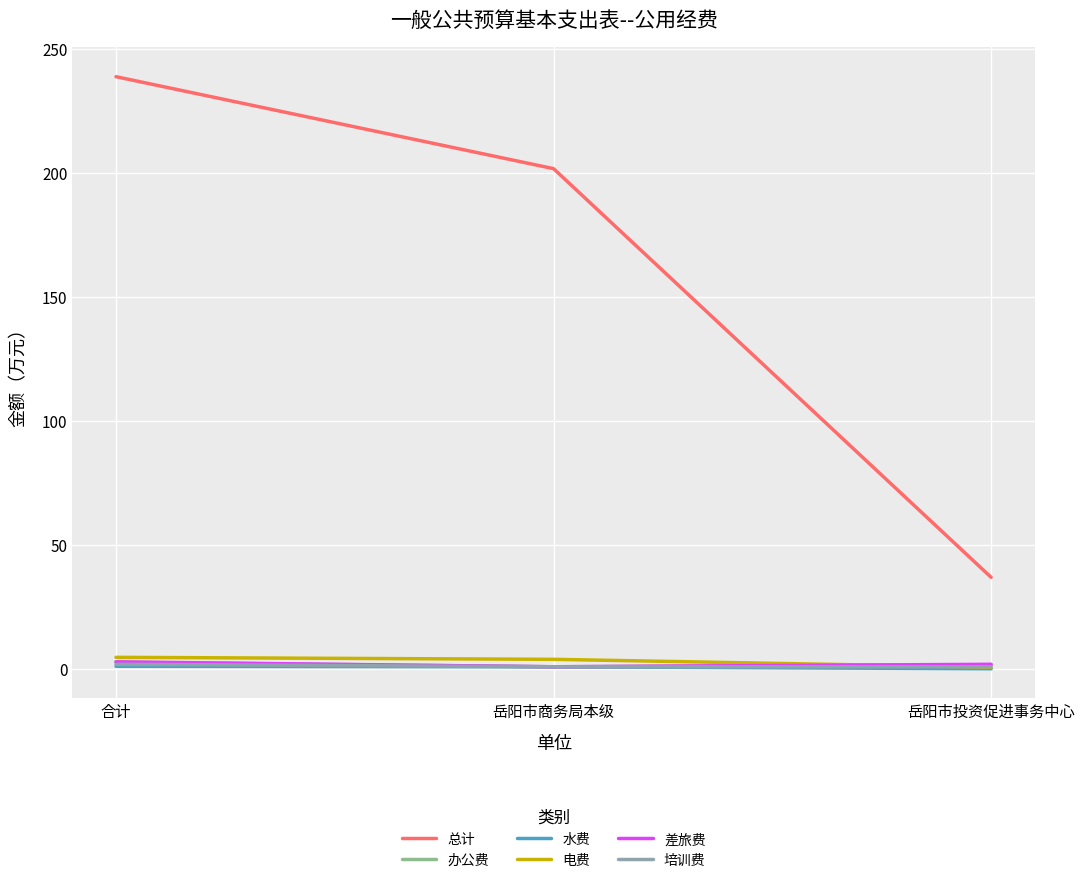

At which label does 电费 first exceed 4?

合计